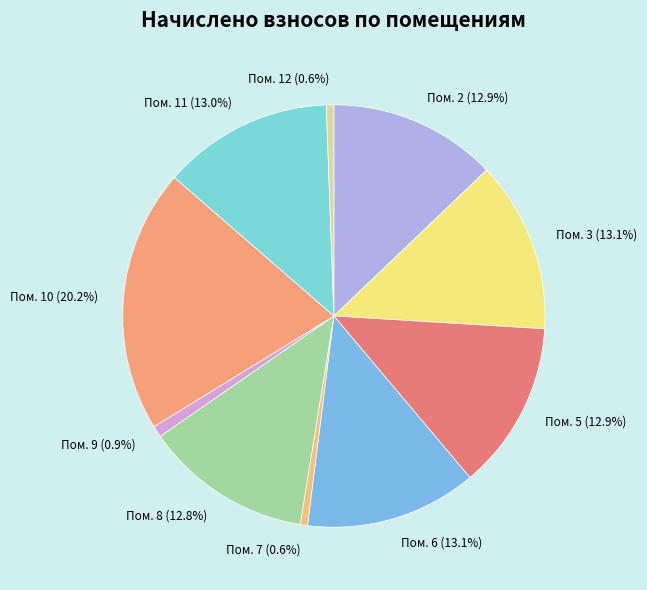

Does Пом. 11 (13.0%) account for over 50% of the chart?

No